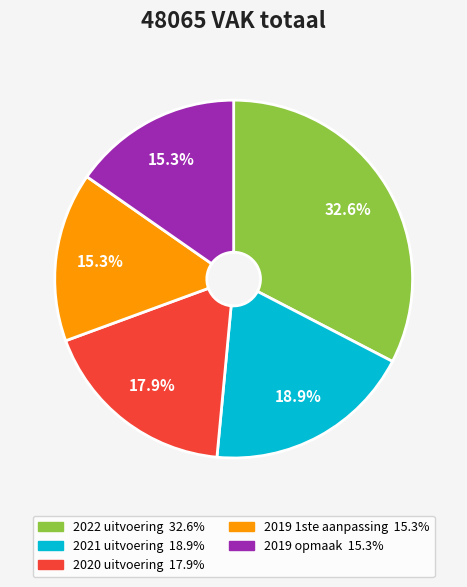

Count the number of slices in the pie.

5